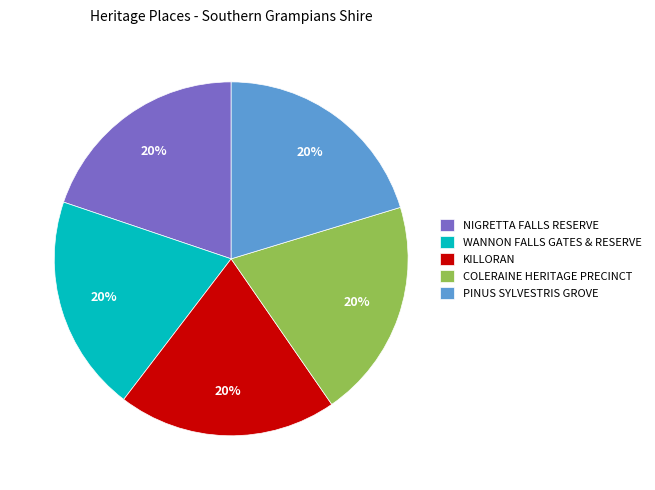

To the nearest percent, what portion does WANNON FALLS GATES & RESERVE represent?

20%